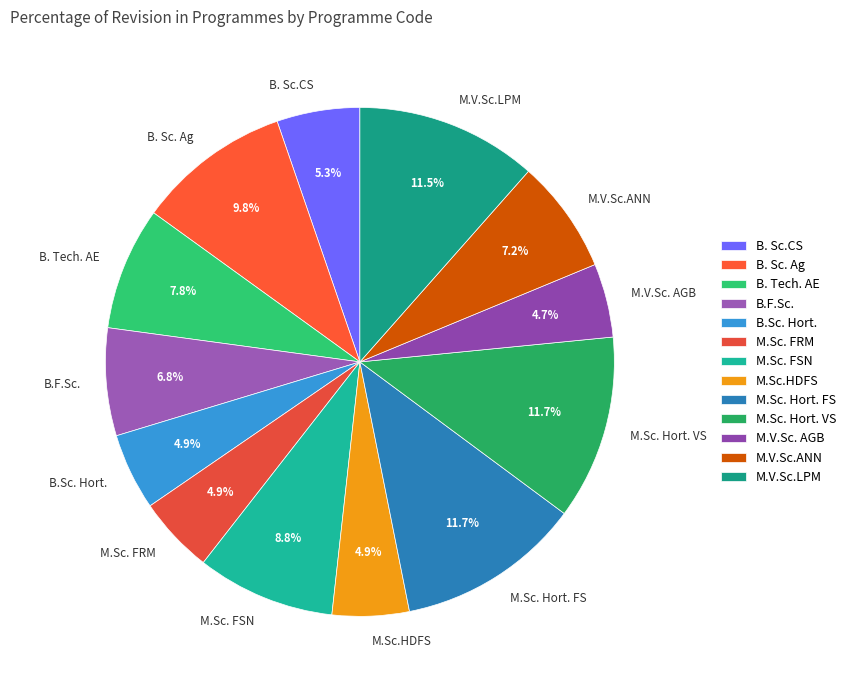

How many segments does this pie chart have?

13